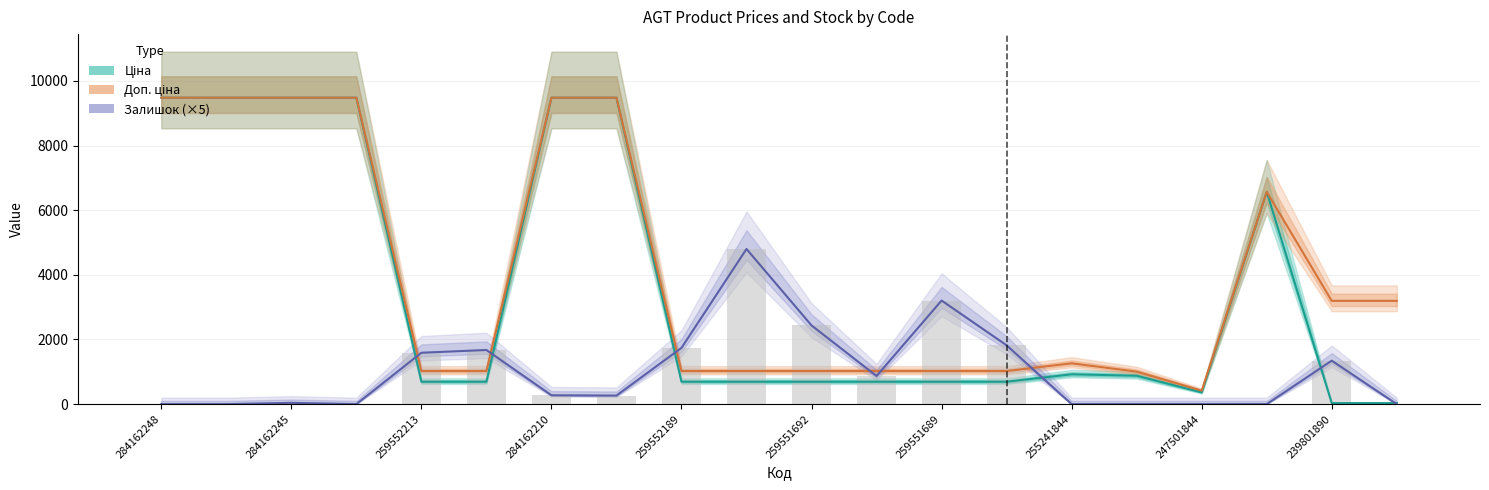

Read the Ціна value at 13.

693.7